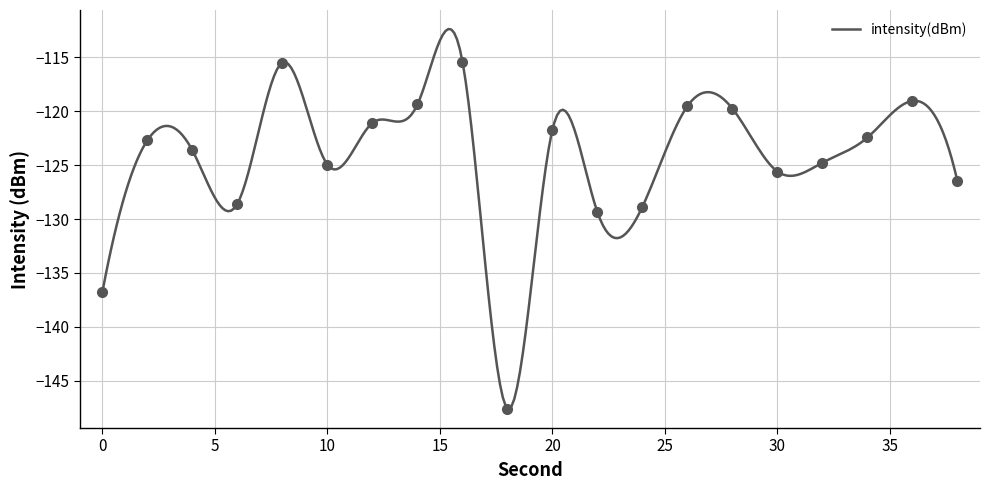

How many points are higher than both their immediate neighbors (excluding endpoints)?

6